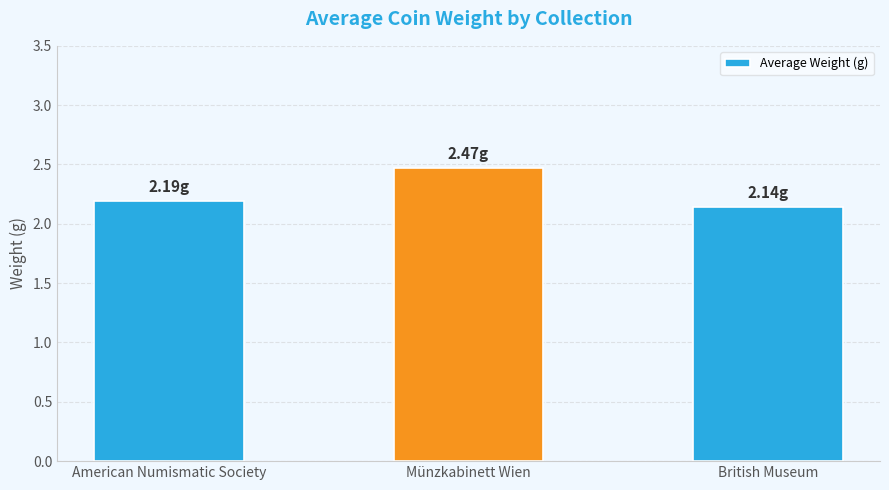

What is the label of the 1st bar from the left?

American Numismatic Society